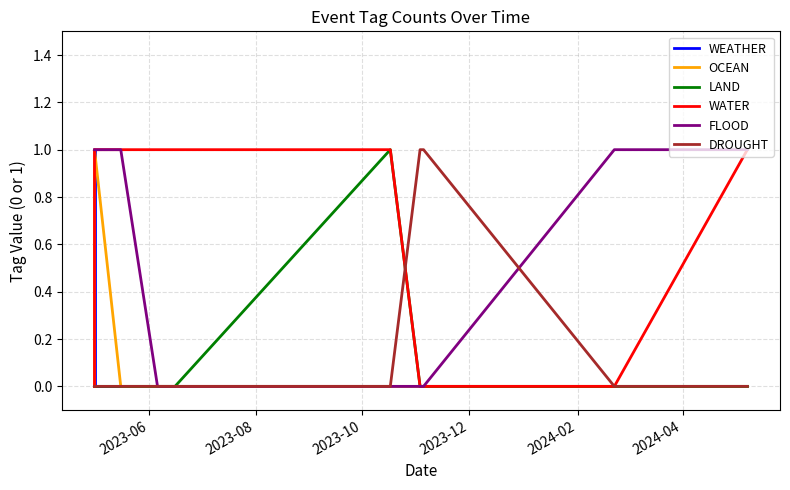

Which series has the largest total across all categories?

WATER